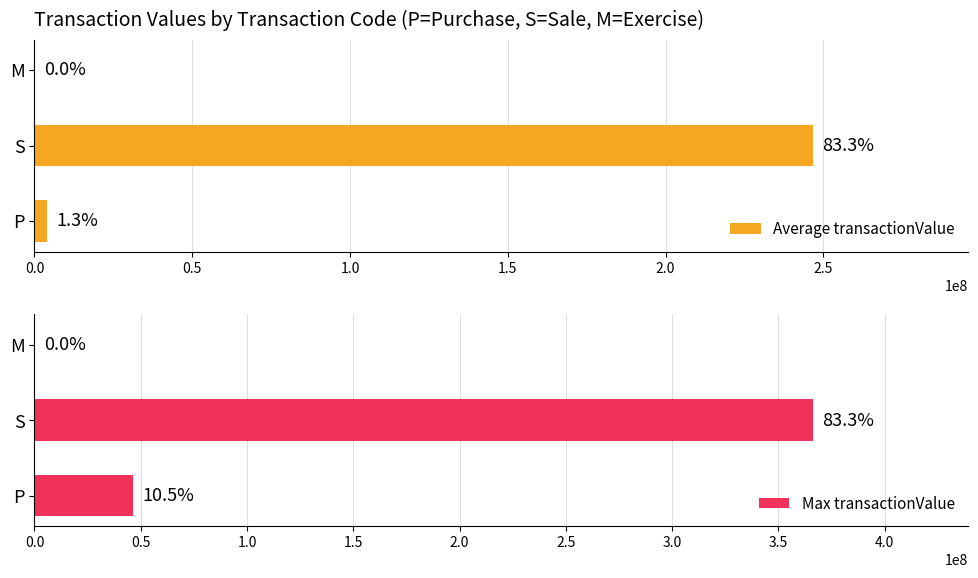

What is the difference between the maximum and second lowest values in the Average transactionValue series?

242702120.4